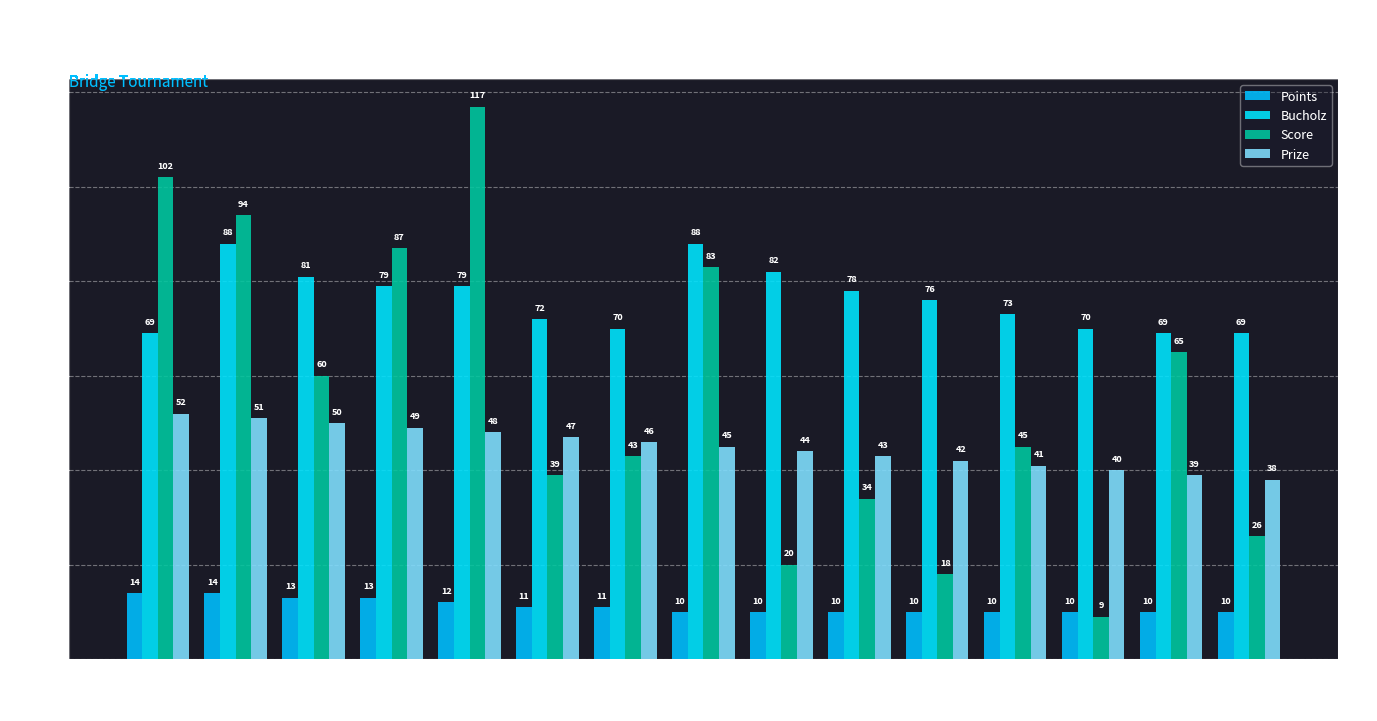

What are all the series names shown in the legend?

Points, Bucholz, Score, Prize